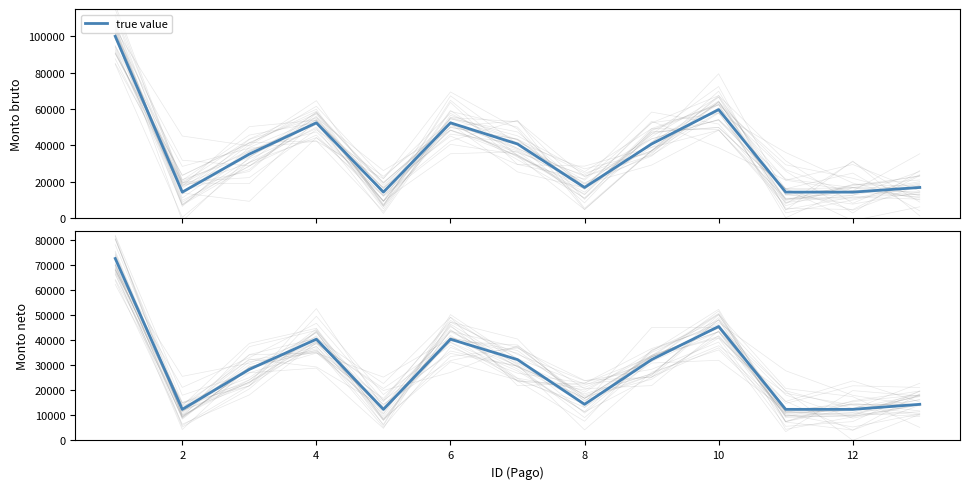

How many interior local peaks (higher than both neighbors) does the data have?

3